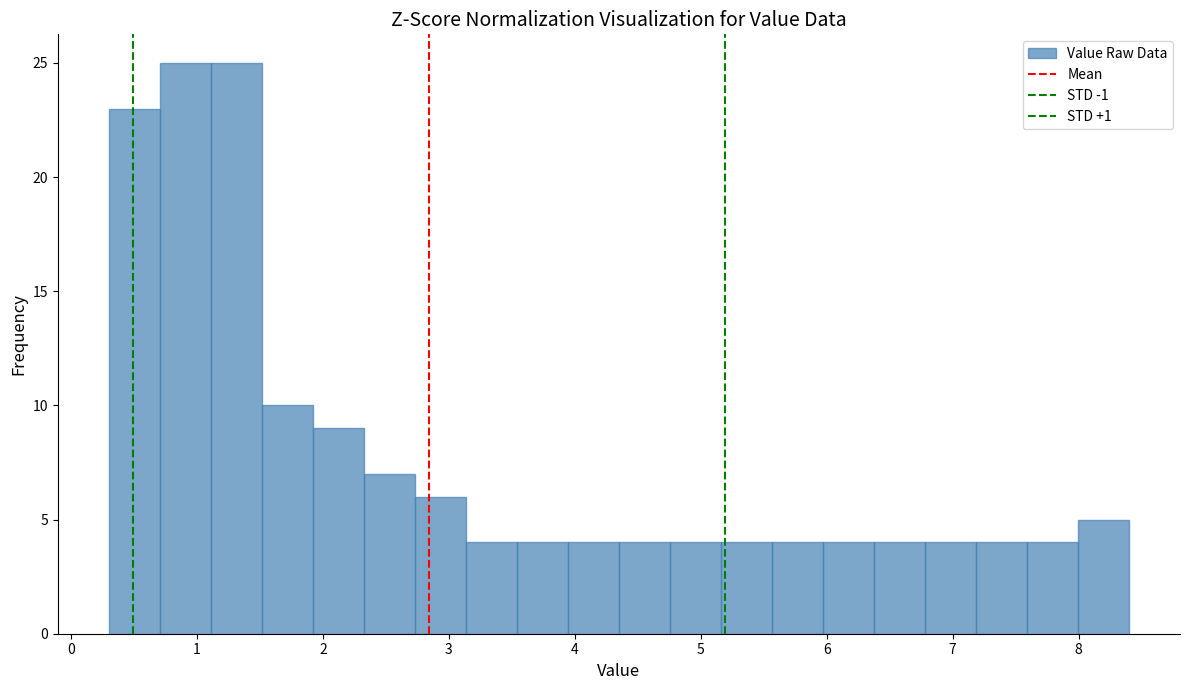

Reading left to right, list every bar in this chart as the range it spans on the x-axis followed by its height. Neither the bar edges nor the heights are printed on the chart, so give them approximately, as read against the axes.

0.3 to 0.7: 23
0.7 to 1.1: 25
1.1 to 1.5: 25
1.5 to 1.9: 10
1.9 to 2.3: 9
2.3 to 2.7: 7
2.7 to 3.1: 6
3.1 to 3.5: 4
3.5 to 3.9: 4
3.9 to 4.4: 4
4.4 to 4.8: 4
4.8 to 5.2: 4
5.2 to 5.6: 4
5.6 to 6.0: 4
6.0 to 6.4: 4
6.4 to 6.8: 4
6.8 to 7.2: 4
7.2 to 7.6: 4
7.6 to 8.0: 4
8.0 to 8.4: 5